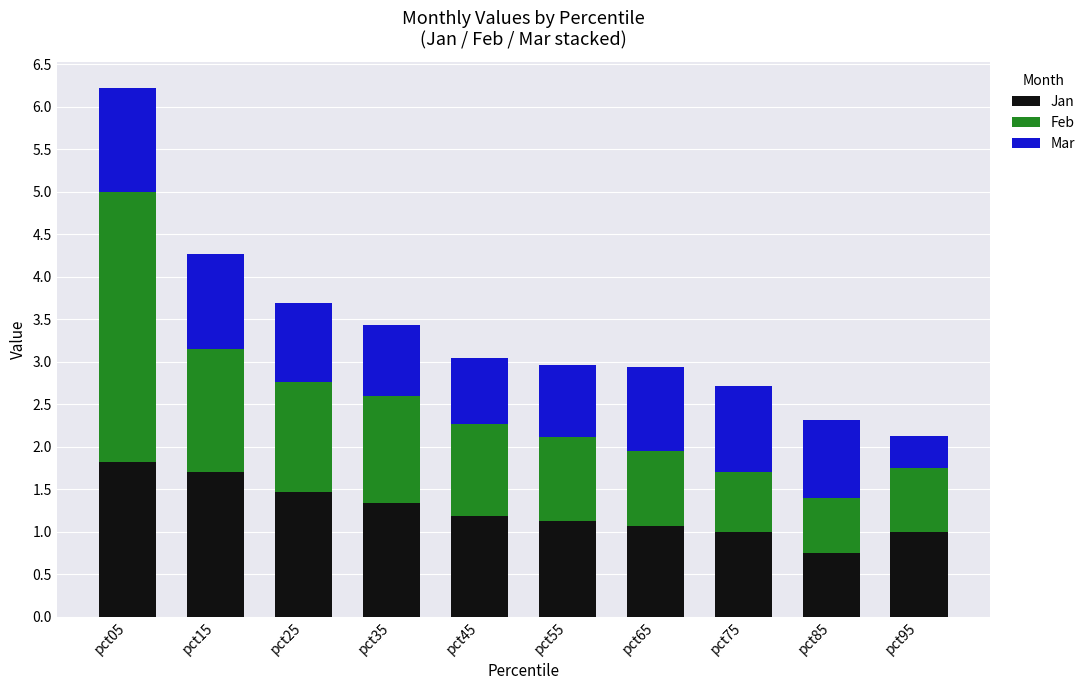

At which category is the sum across all series the highest?

pct05